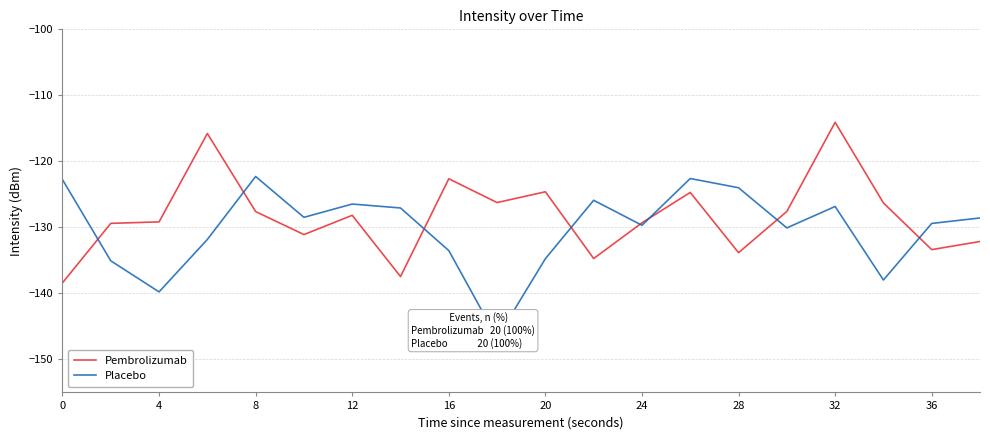

Is it true that Pembrolizumab equals -179.9 at 36?

False